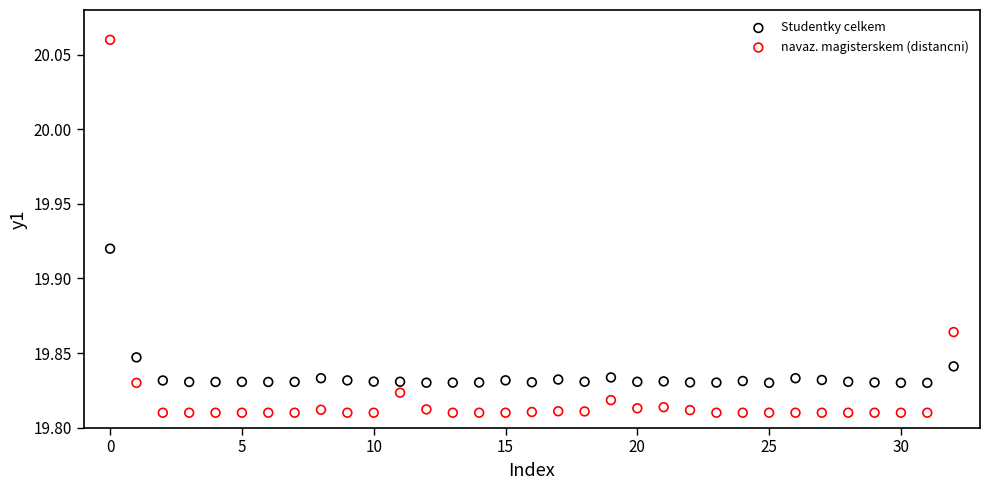

Which series has the largest Y range (max minus min)?

navaz. magisterskem (distancni)